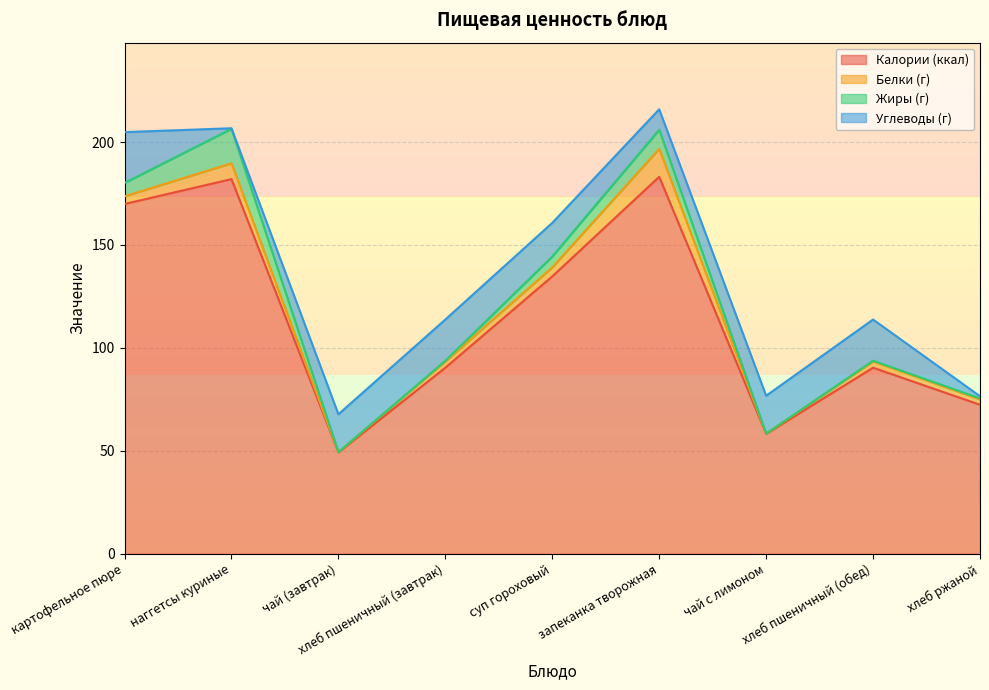

How many positive values does the Жиры (г) series have?

7